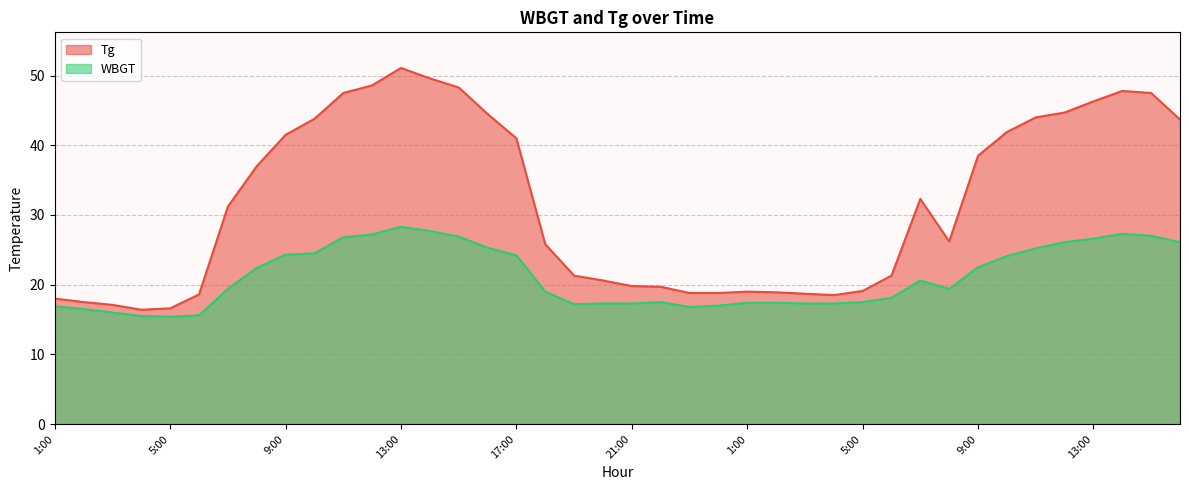

Does the chart have visible grid lines?

Yes